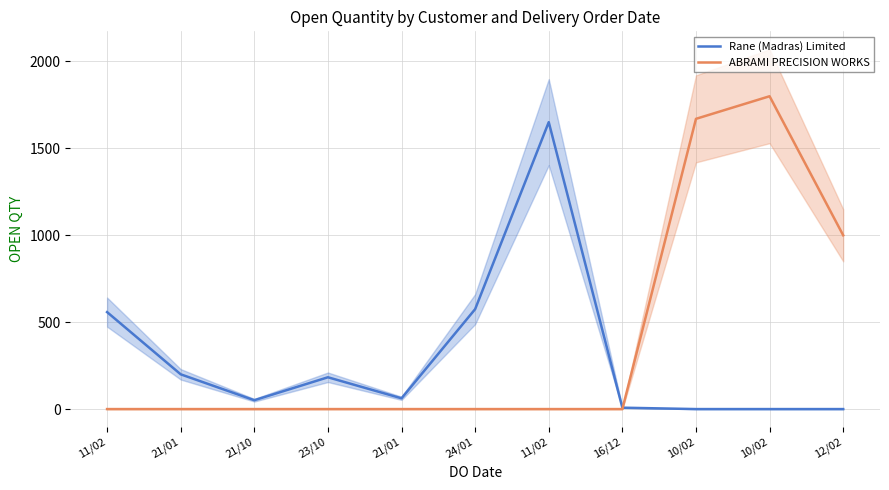

What is the label of the 7th point from the right?

21/01